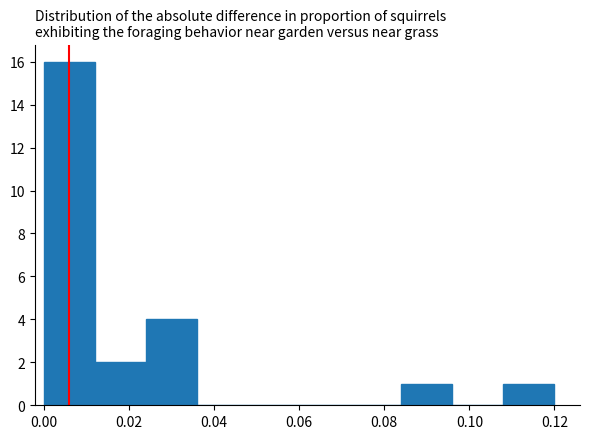

Which range on the x-axis has the tallest bar?

0.000 to 0.012